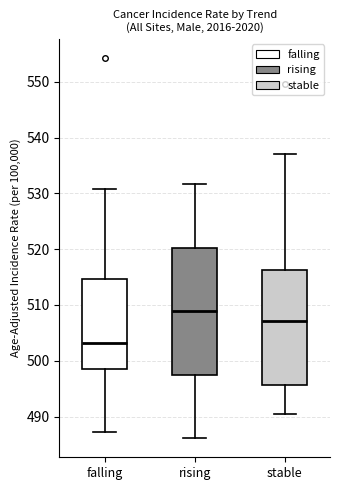

Which box is the tallest, from its lower edge to its upper edge?

rising